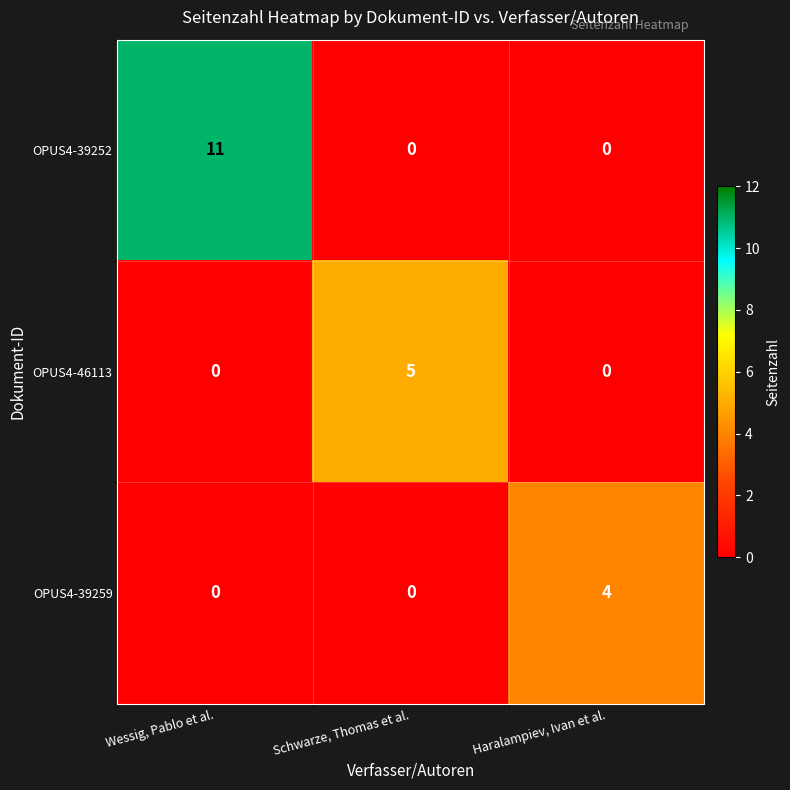

At which label does OPUS4-39259 reach its peak?

Haralampiev, Ivan et al.